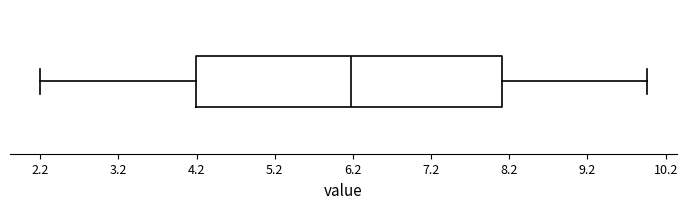

Read this box plot against the x-axis: the position of the median line, the range covered by the box, and the ends of both whiskers. The values are not printed on the chart, so give them approximately, as read against the axis.

median 6.2, box 4.2 to 8.1, whiskers 2.2 to 10.0